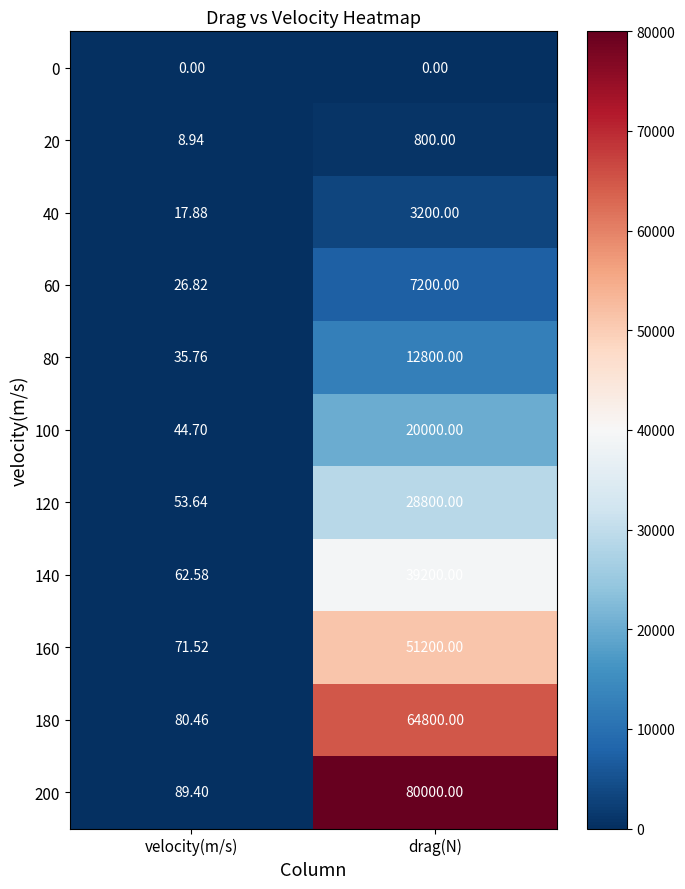

What is the maximum value shown in the chart?

80000.0